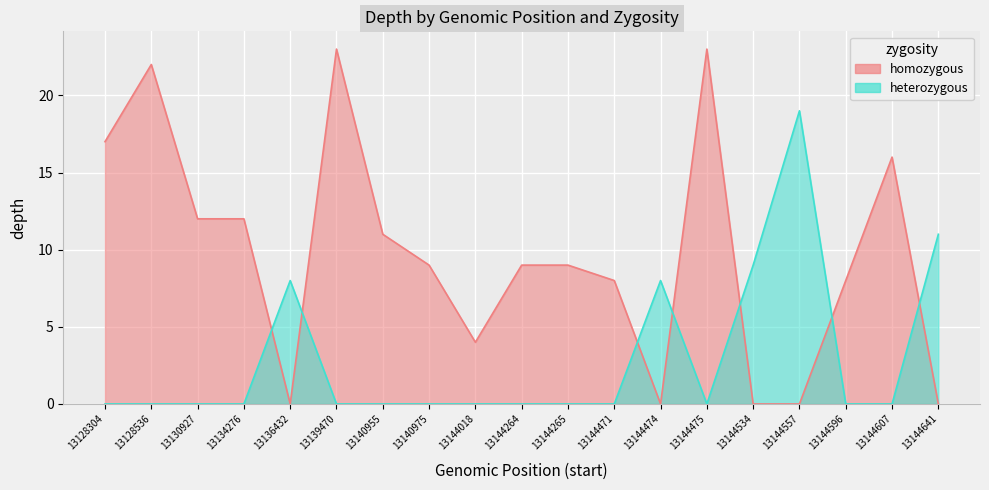

What is the difference between the maximum and minimum values in the heterozygous series?

19